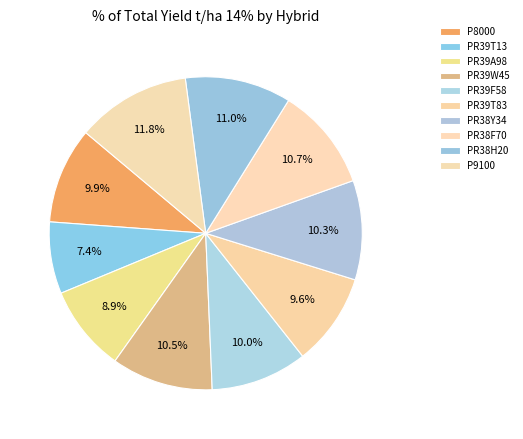

To the nearest percent, what is the difference between the largest and smallest slice percentages?

4%